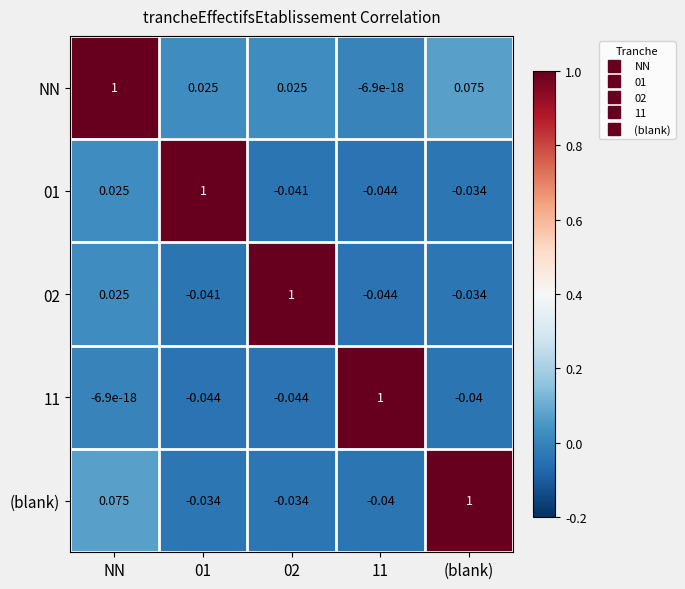

What is the greatest value displayed?

1.0